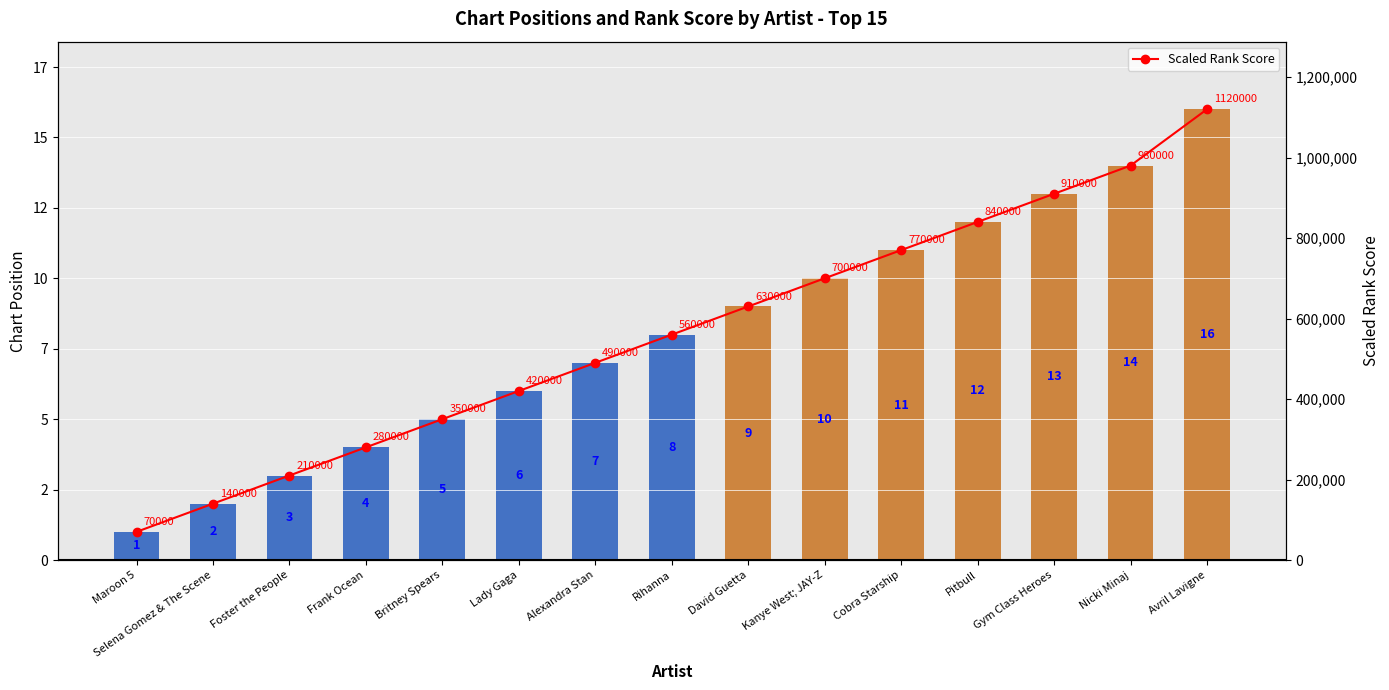

What is the difference between the second highest and second lowest values in the Position series?

12